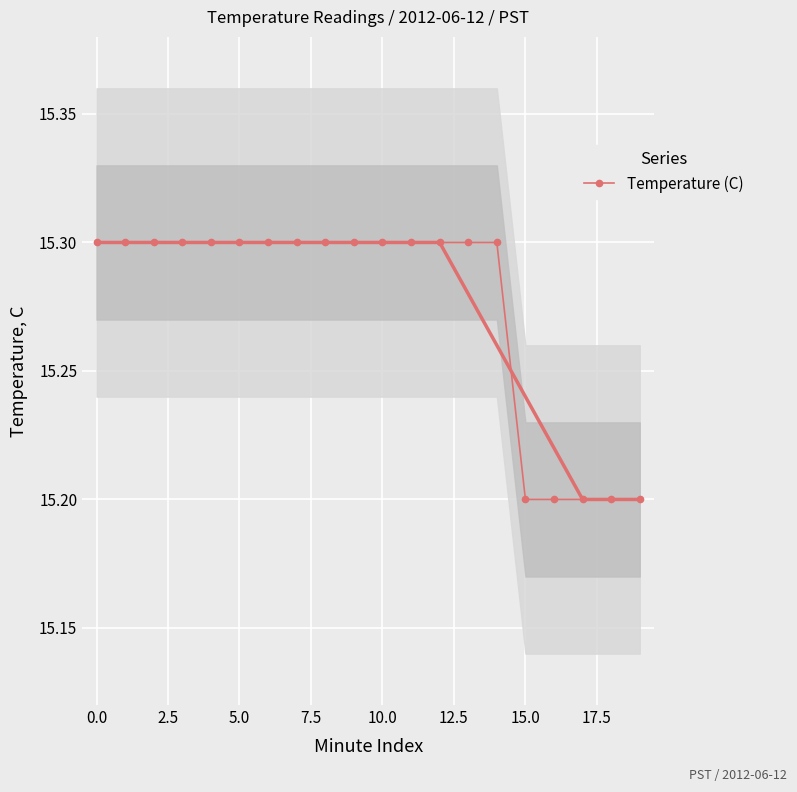

True or false: the data shows 15.3 at 14.

True